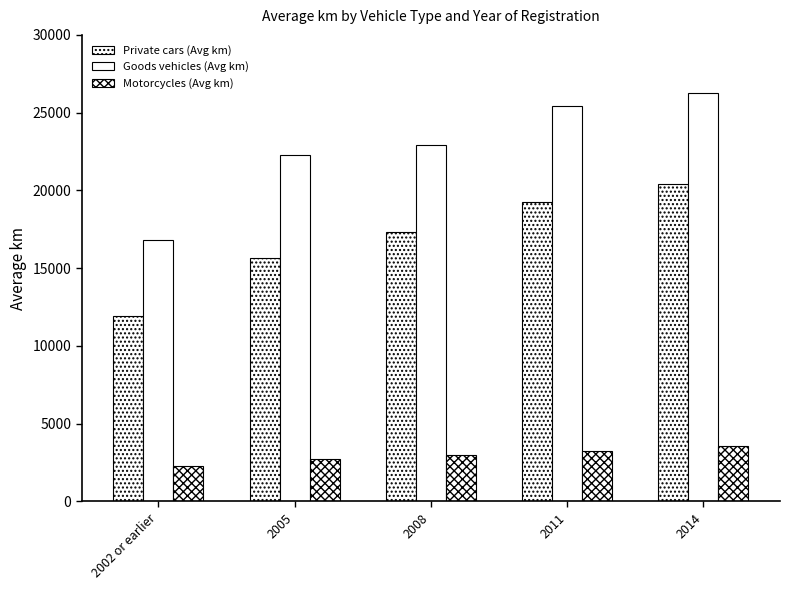

Reading left to right, transcribe all the data shown in this chart.

Private cars (Avg km): 2002 or earlier=11956	2005=15659	2008=17298	2011=19253	2014=20389
Goods vehicles (Avg km): 2002 or earlier=16801	2005=22265	2008=22920	2011=25406	2014=26244
Motorcycles (Avg km): 2002 or earlier=2295	2005=2728	2008=2990	2011=3275	2014=3575